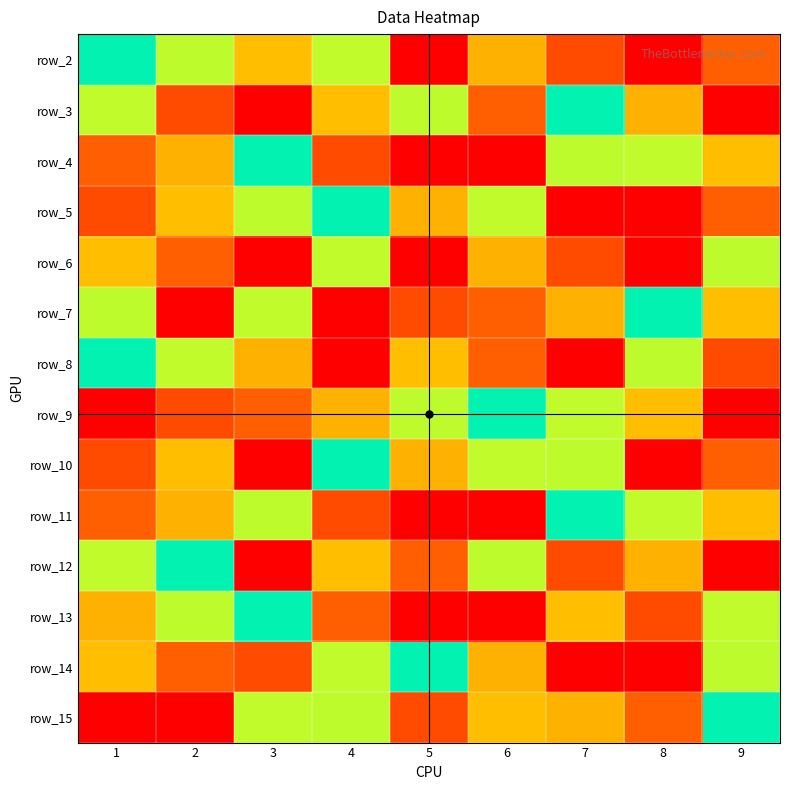

What is the highest value of the row_3 series?

9